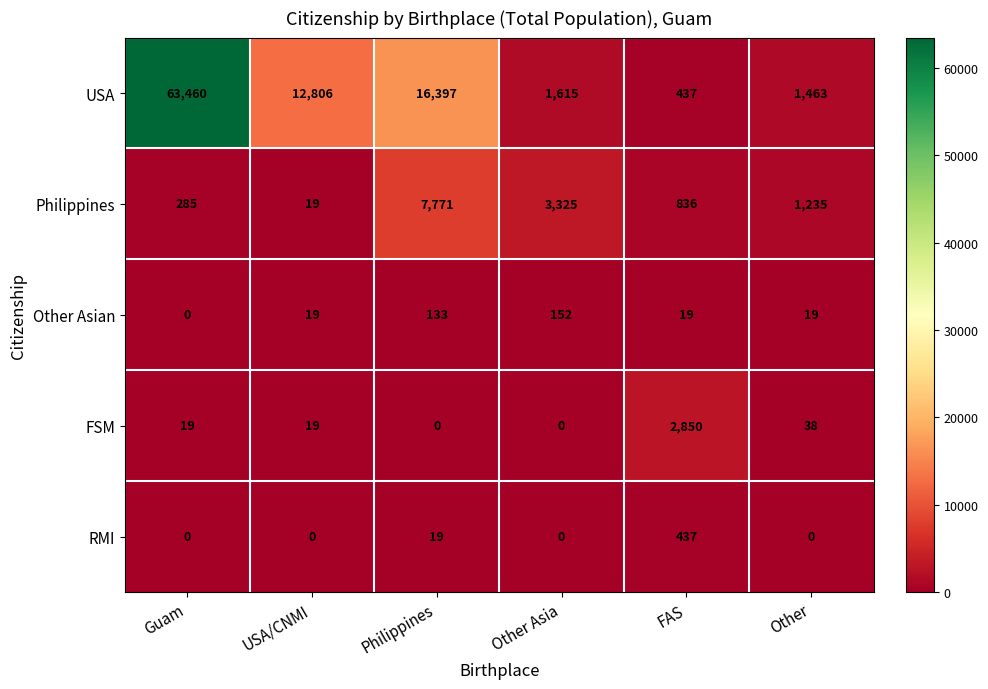

What is the difference between the second highest and second lowest values in the Other Asian series?

114